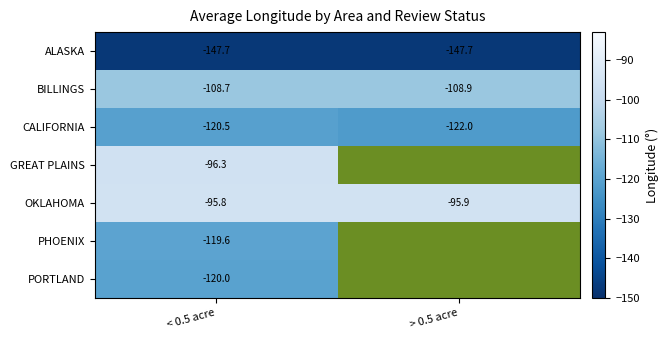

How many data points does each series have?

2